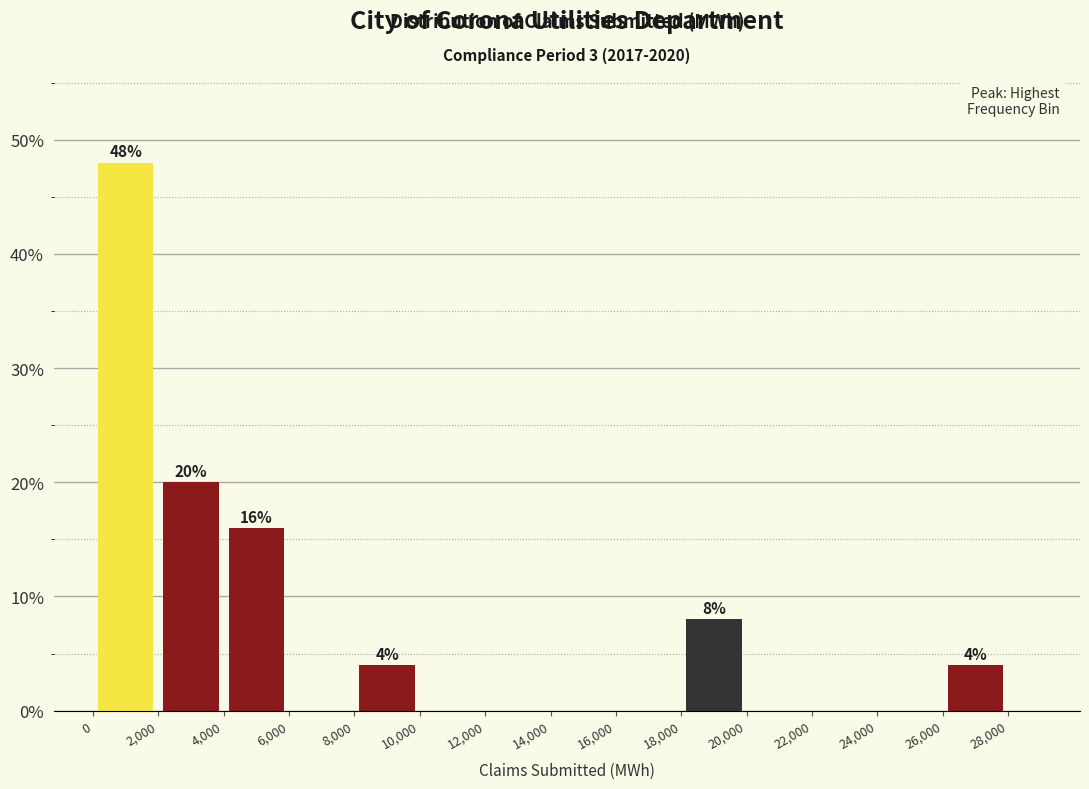

Which range on the x-axis has the tallest bar?

0 to 2000